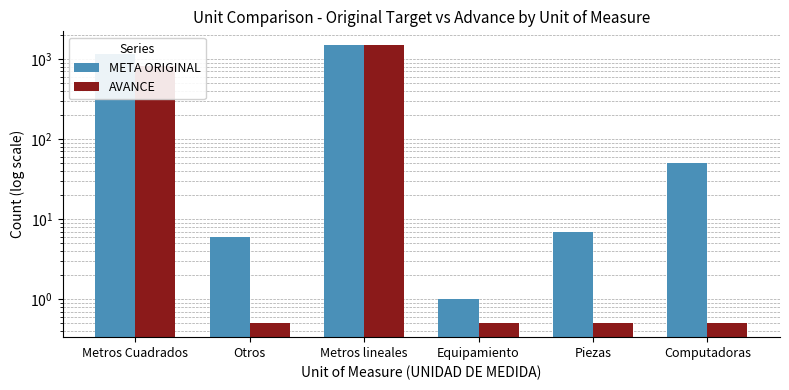

What is the approximate value of META ORIGINAL at Piezas?

7.0